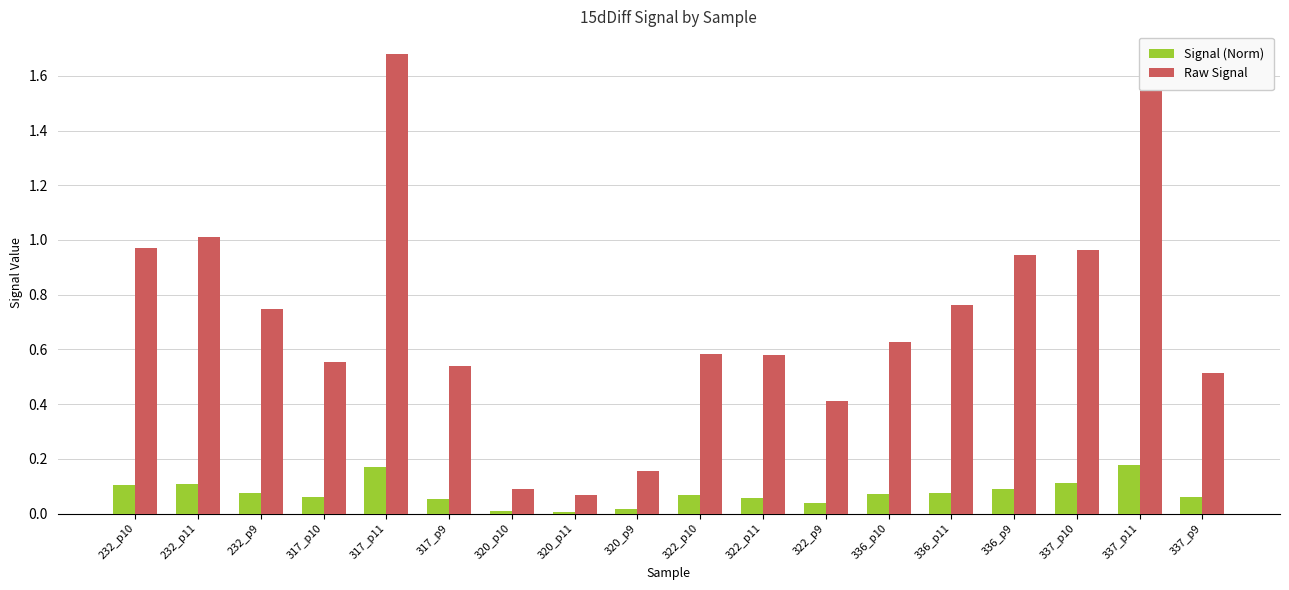

At how many categories does at least one series exceed 1?

3